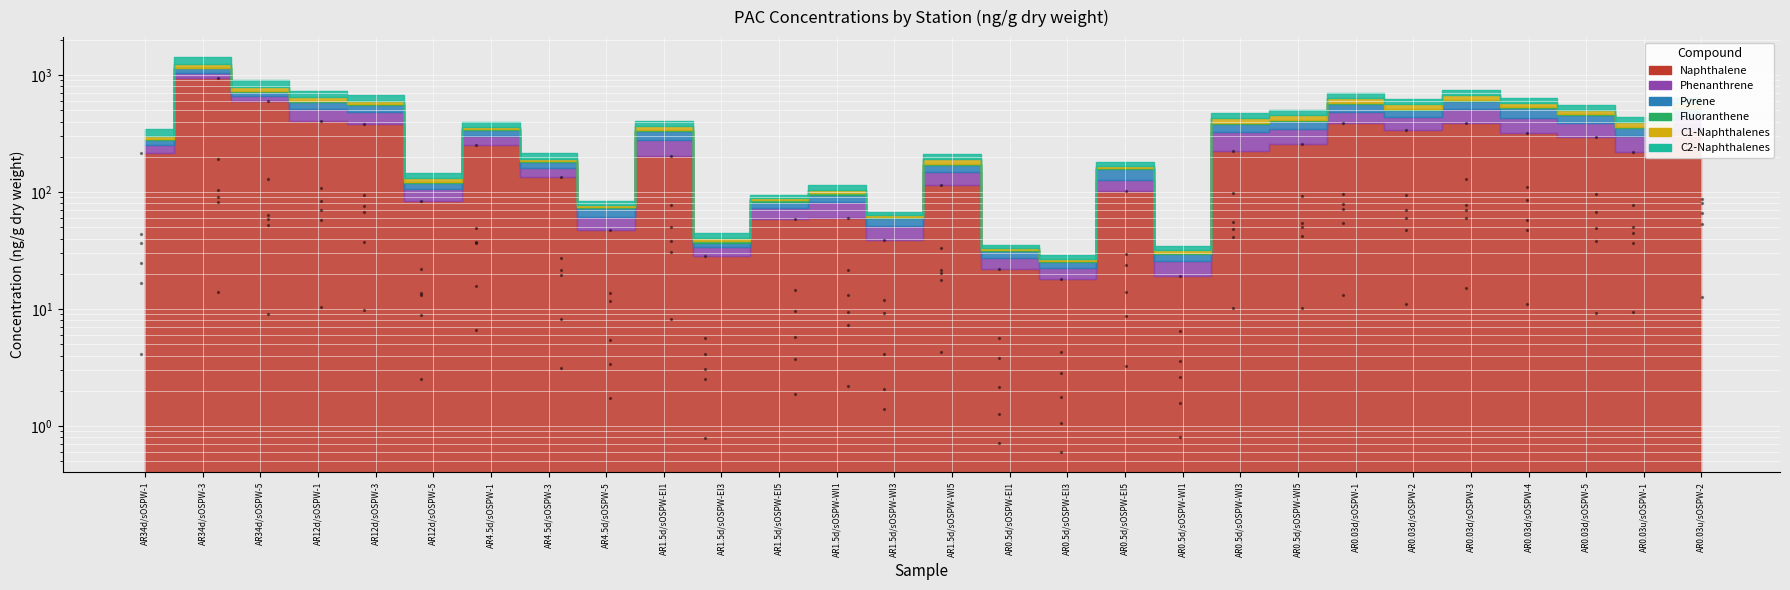

At how many categories does at least one series exceed 876?

1